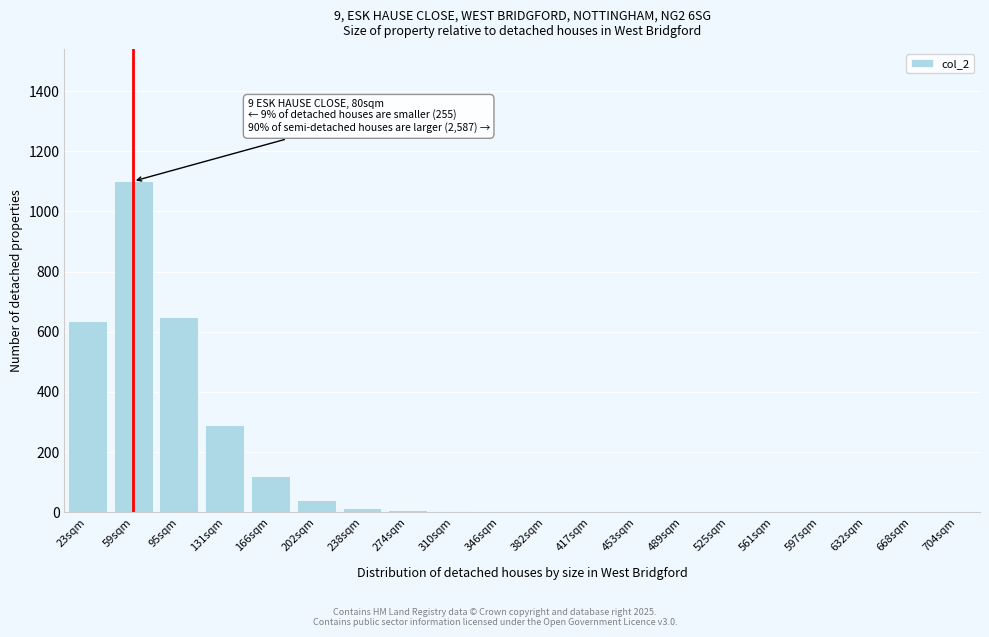

The value at 131sqm is 290. True or false?

True